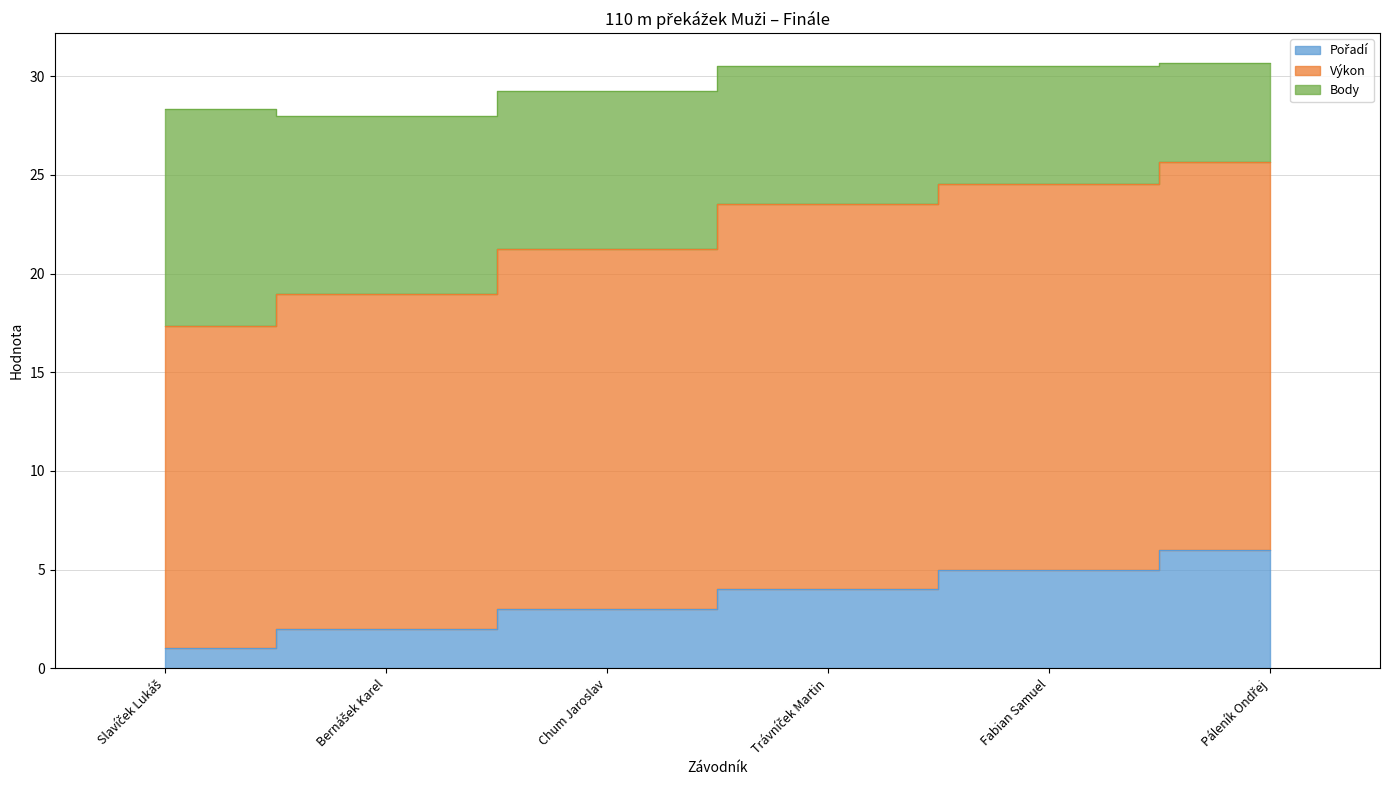

The Pořadí series shows 0.8 at Bernášek Karel. True or false?

False